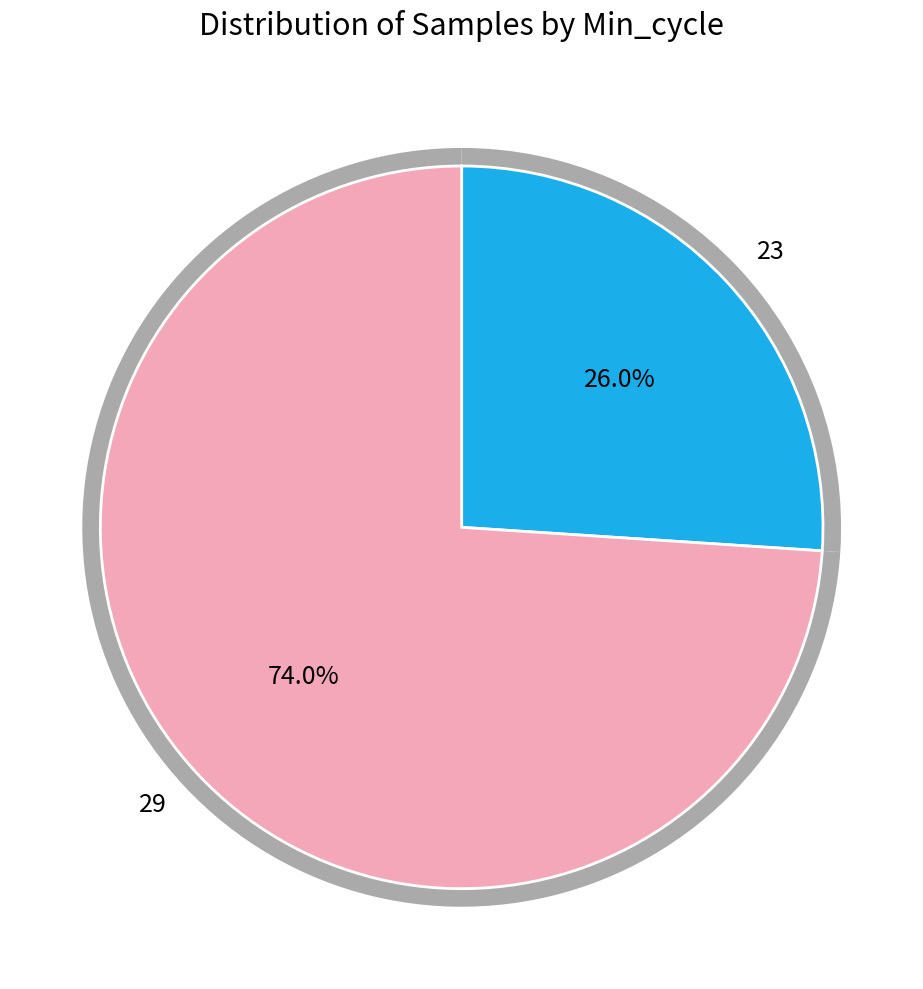

What portion of the pie excludes 23?

74.0%